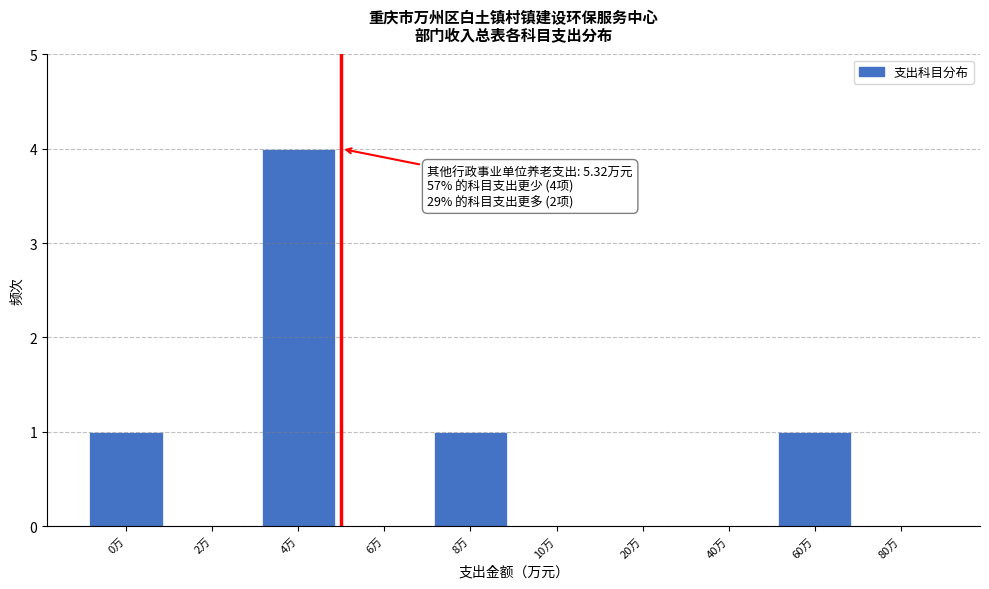

Reading right to left, what are all the values shown in this chart?

80万=0	60万=1	40万=0	20万=0	10万=0	8万=1	6万=0	4万=4	2万=0	0万=1